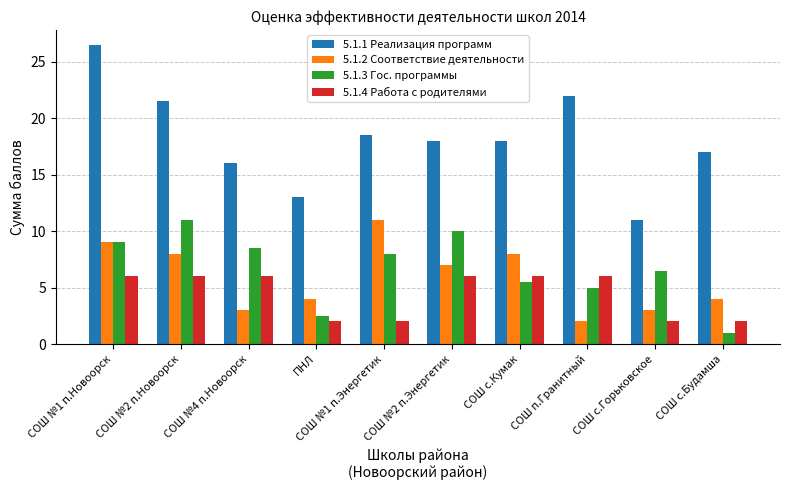

Is it true that 5.1.1 Реализация программ equals 9.0 at СОШ №1 п.Энергетик?

False